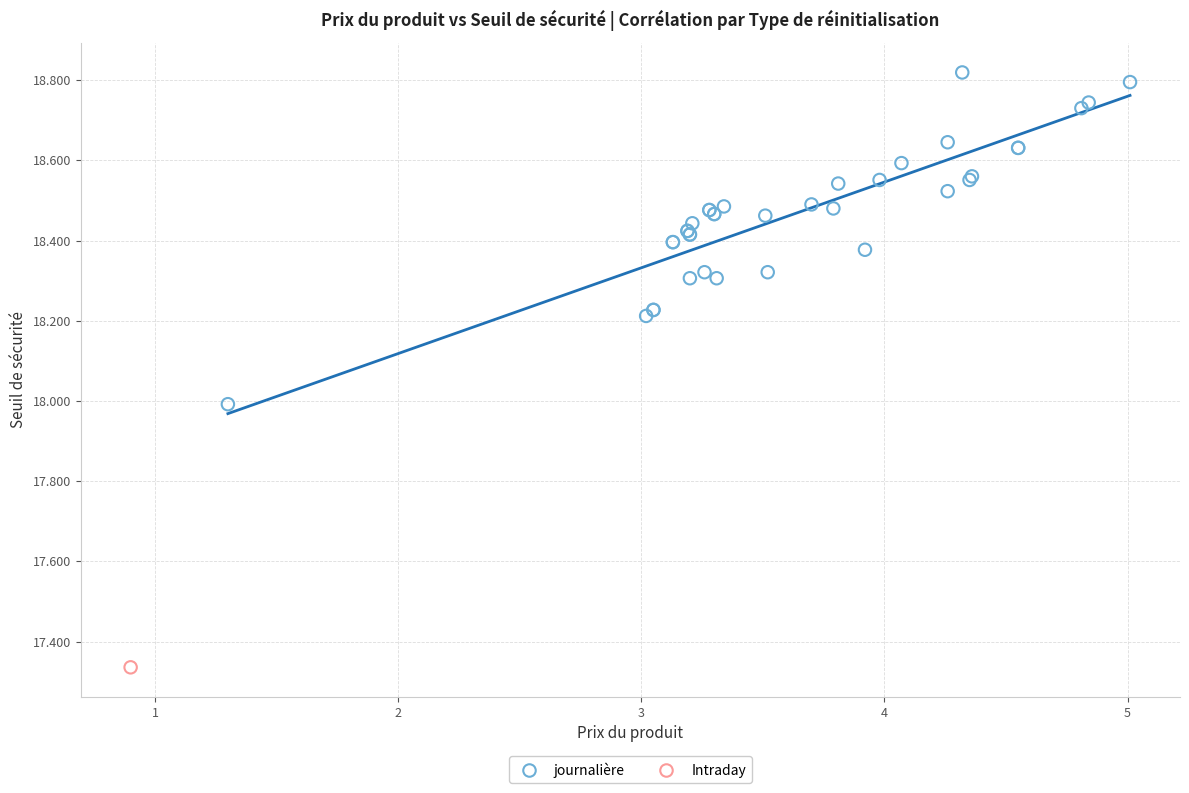

What are all the series names shown in the legend?

journalière, Intraday